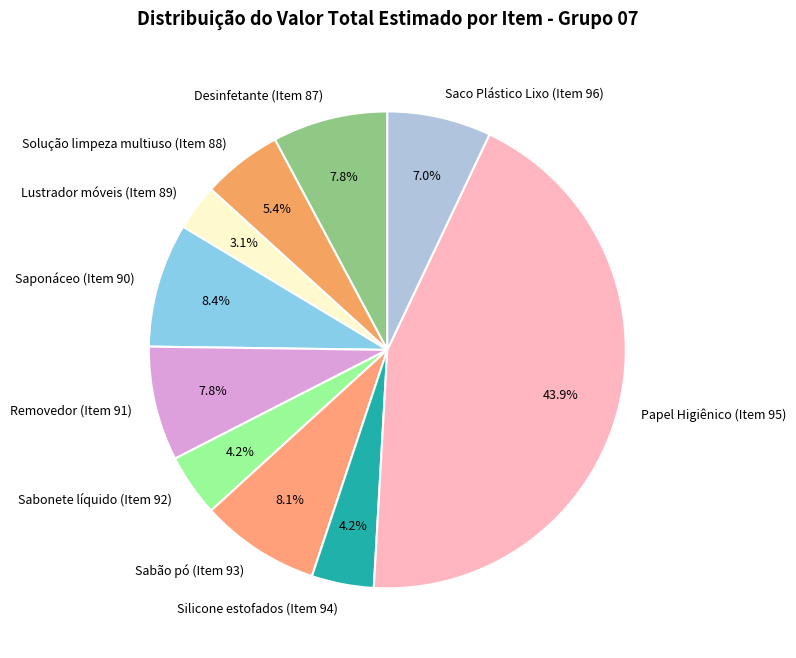

How many segments does this pie chart have?

10